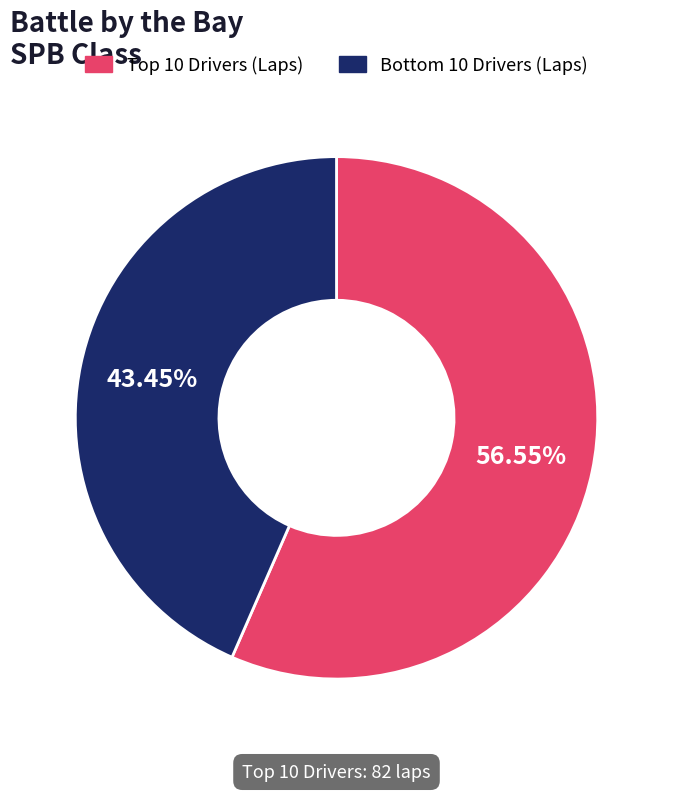

Is there any slice that represents more than half of the pie?

Yes